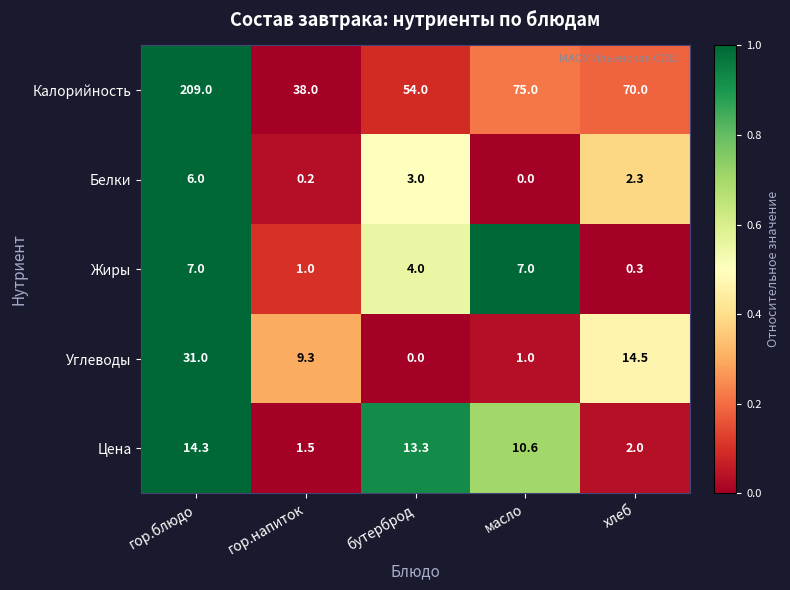

Rank the series at гор.блюдо from lowest to highest value.

Белки, Жиры, Цена, Углеводы, Калорийность